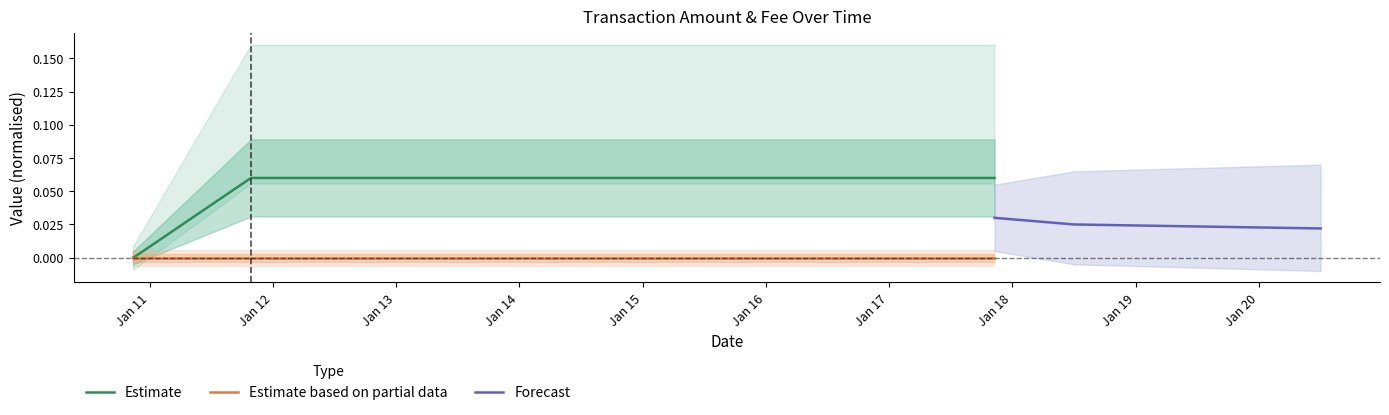

Where do Fee and Amount first cross each other?

2023-01-10 20:50:37 and 2023-01-11 19:43:50